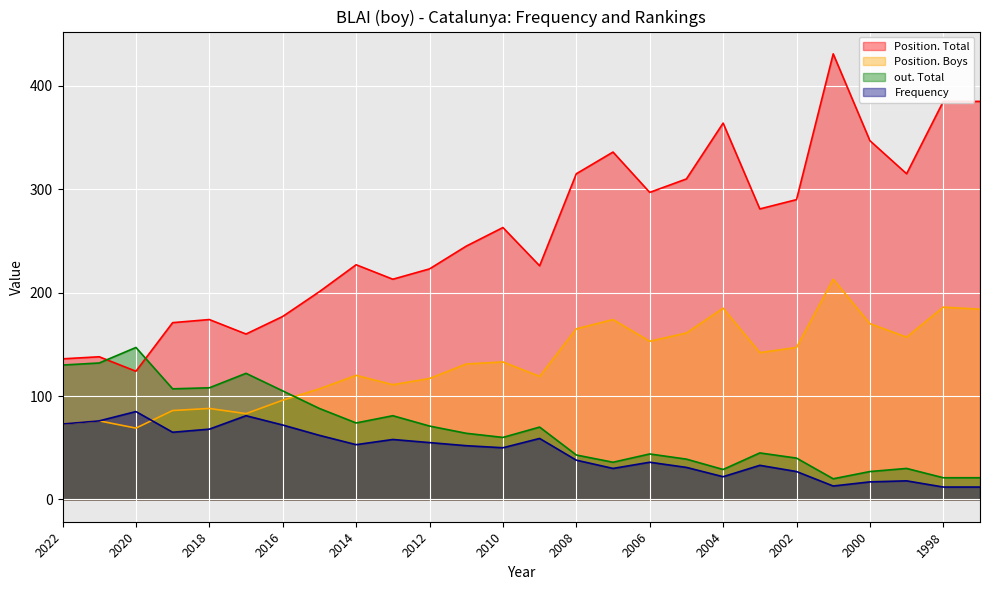

Reading left to right, what are all the values shown in this chart?

Position. Total: 136	138	124	171	174	160	177	201	227	213	223	245	263	226	315	336	297	310	364	281	290	431	347	315	385	385
Position. Boys: 73	76	69	86	88	83	96	107	120	111	117	131	133	119	165	174	153	161	185	142	147	213	170	157	186	184
out. Total: 130	132	147	107	108	122	105	88	74	81	71	64	60	70	43	36	44	39	29	45	40	20	27	30	21	21
Frequency: 73	76	85	65	68	81	72	62	53	58	55	52	50	59	38	30	36	31	22	33	27	13	17	18	12	12